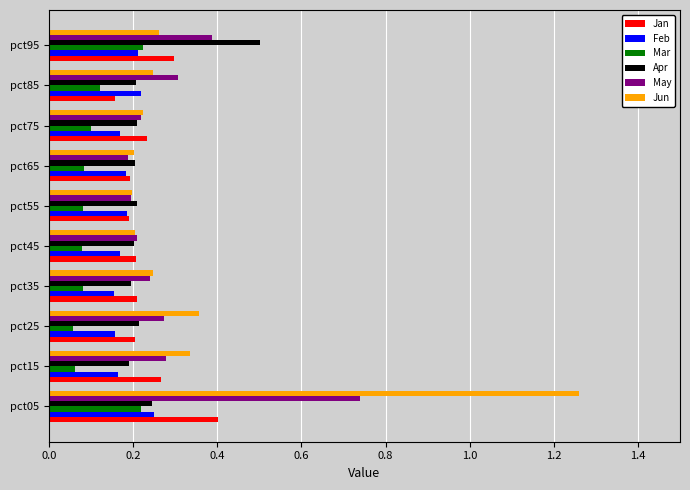

True or false: May has a value of 0.4 at pct25.

False